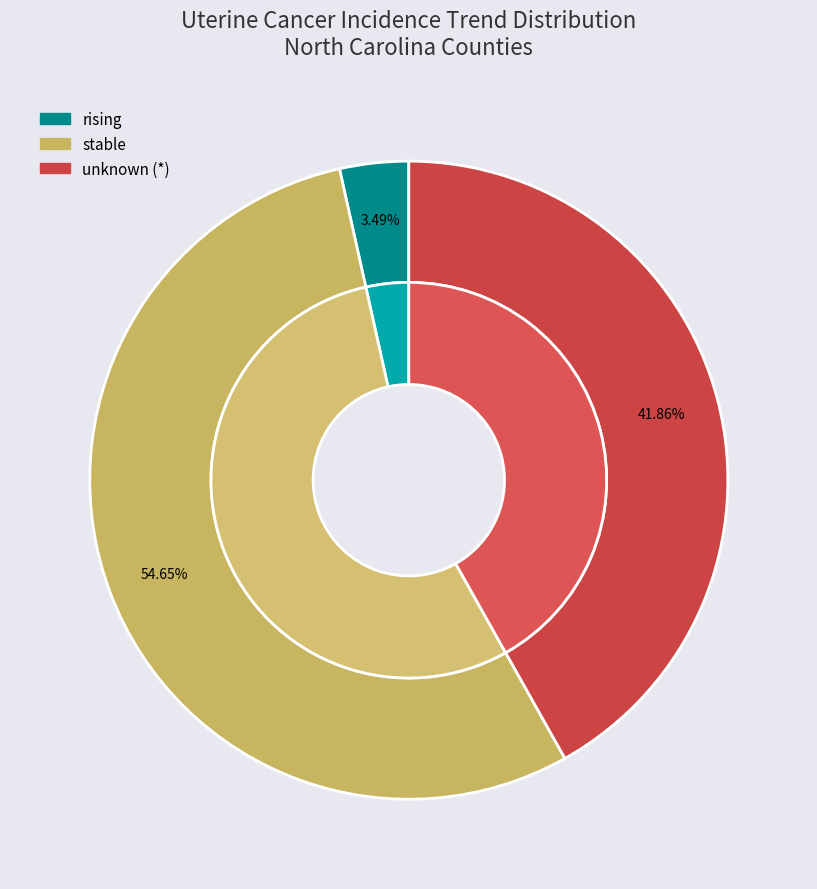

Is stable the majority of the pie?

No